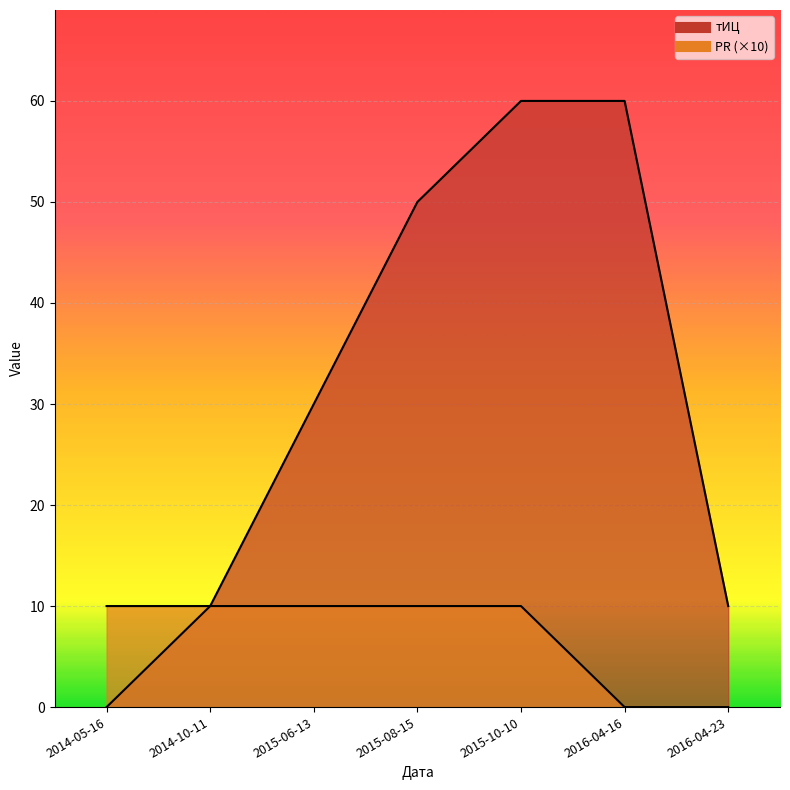

Which category has the lowest value across all series?

2014-05-16